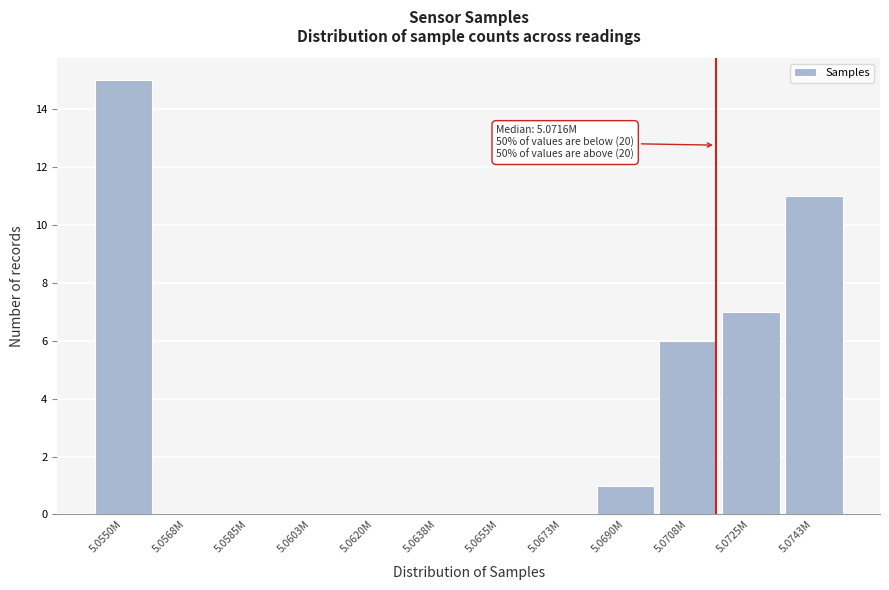

Reading left to right, transcribe all the data shown in this chart.

5.0550M=15	5.0568M=0	5.0585M=0	5.0603M=0	5.0620M=0	5.0638M=0	5.0655M=0	5.0673M=0	5.0690M=1	5.0708M=6	5.0725M=7	5.0743M=11